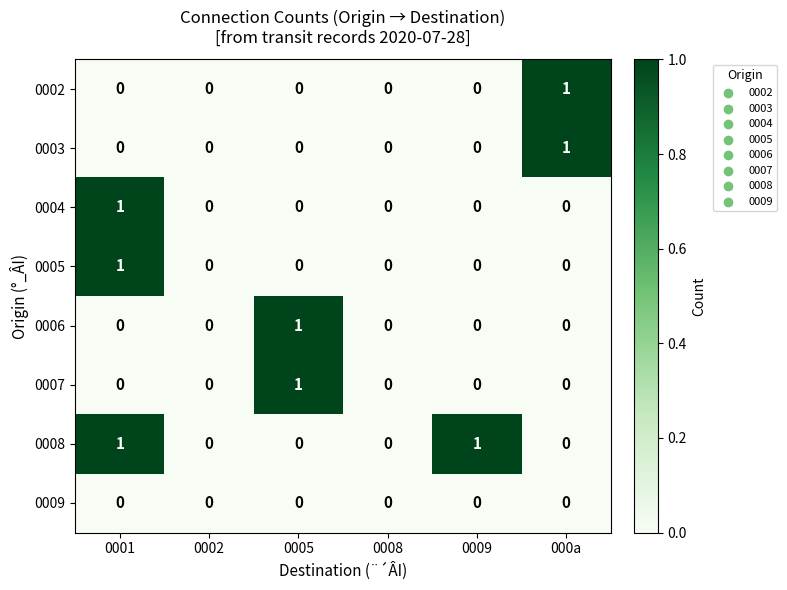

How many 0008 values are between 0 and 1?

6